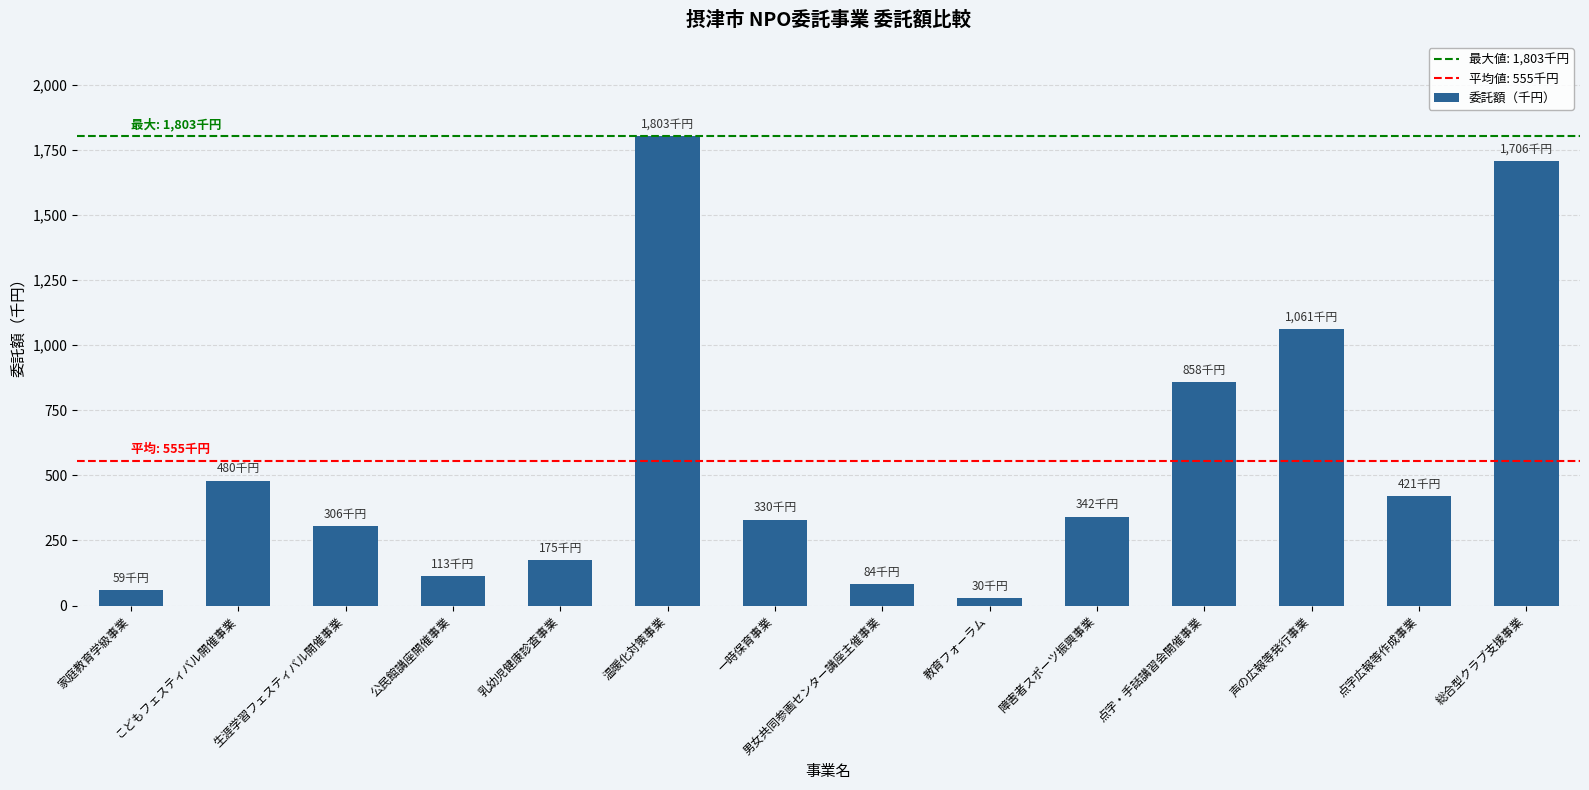

What is the ratio of the value at 点字広報等作成事業 to the value at 温暖化対策事業?

0.2